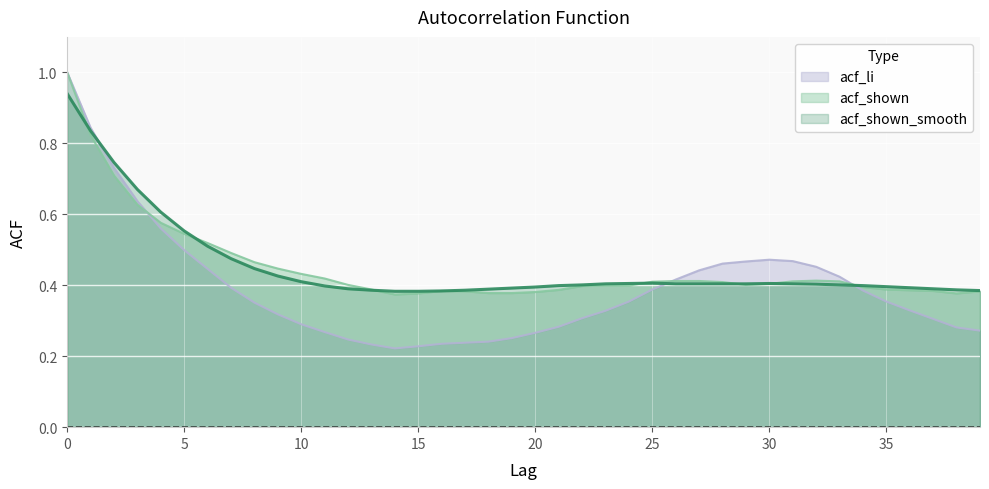

Between 1 and 4, which series saw the biggest shift?

acf_li